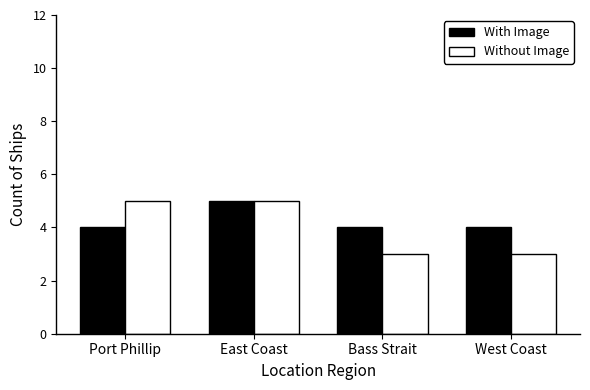

What is the label of the 4th bar from the right?

Port Phillip